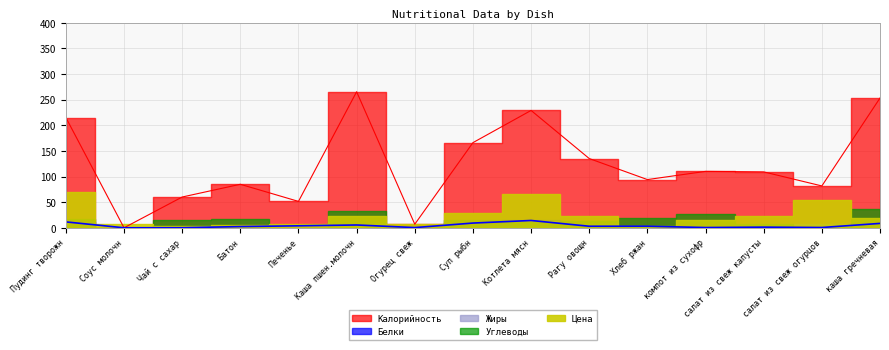

Between Пудинг творожн and Рагу овощн, which series saw the biggest shift?

Калорийность